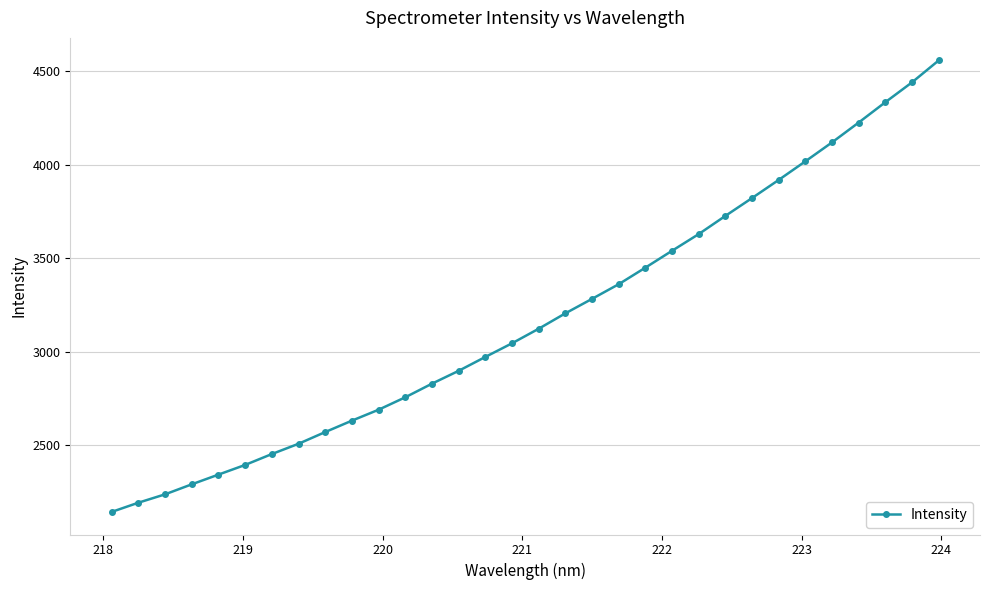

How many lines are shown in the chart?

1